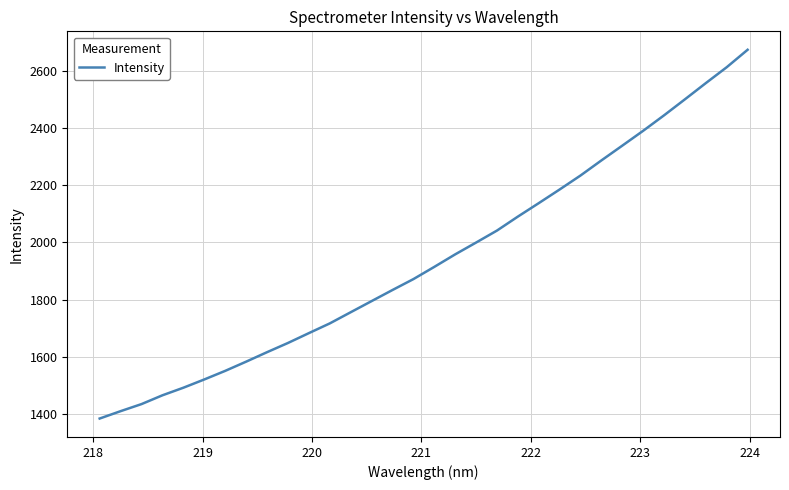

What is the minimum value shown in the chart?

1385.2